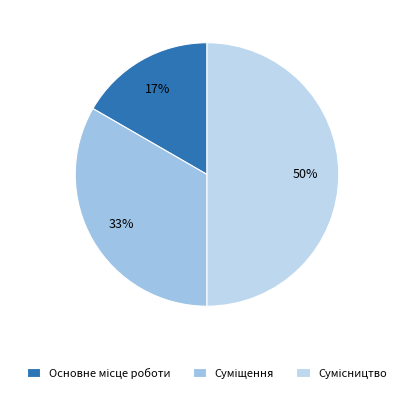

Is there any slice that represents more than half of the pie?

No